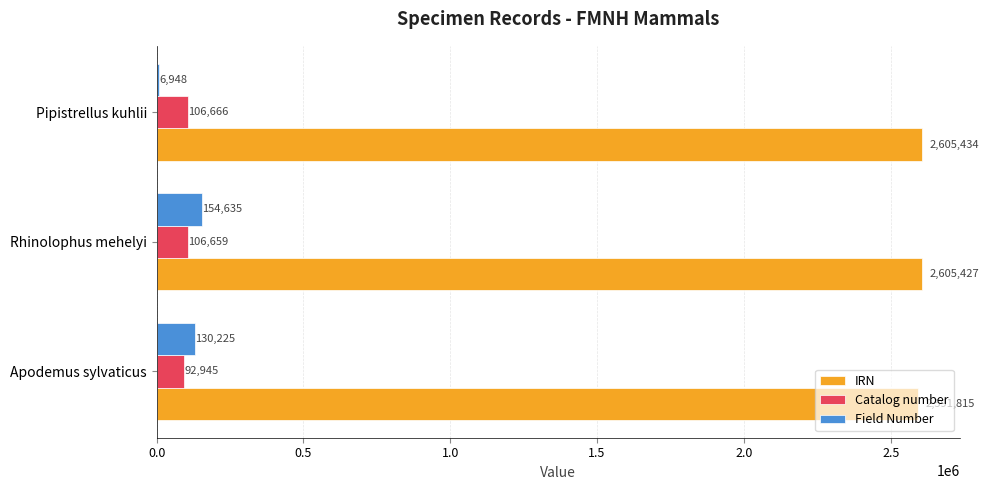

At which label does IRN reach its peak?

Pipistrellus kuhlii